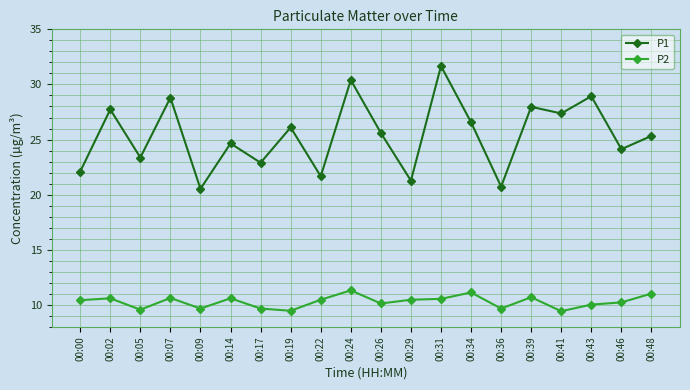

What is the total value across all series at 00:17?

32.6